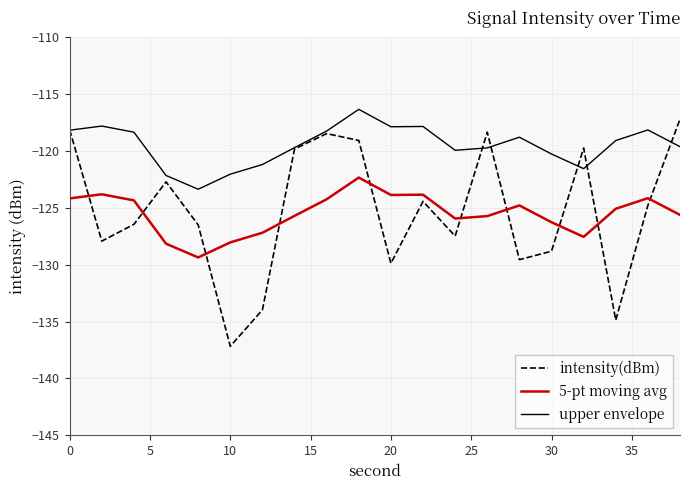

Which series has the widest spread of values?

intensity(dBm)